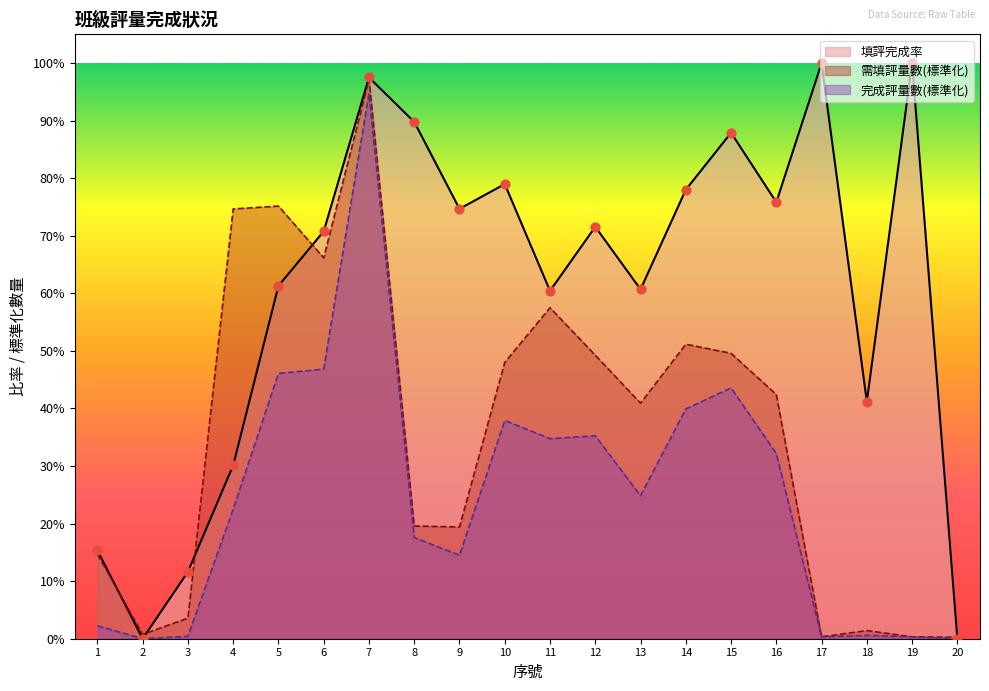

Which series contains the highest Y value?

填評完成率